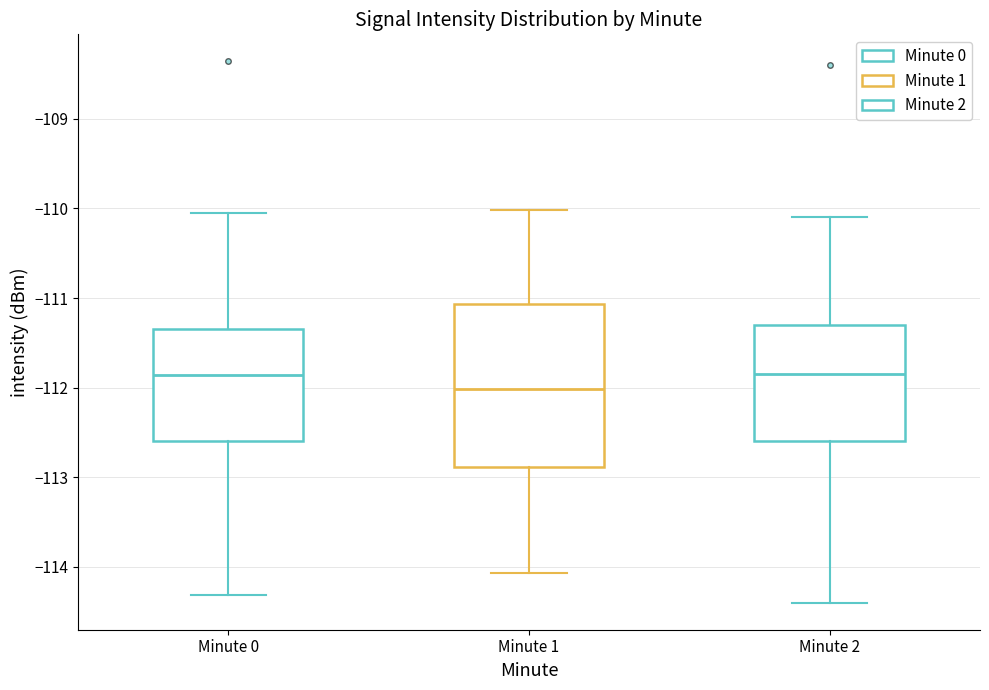

Where is the upper edge of the box for Minute 1 on the y-axis? The values are not printed on the chart, so give them approximately, as read against the axis.

-111.1